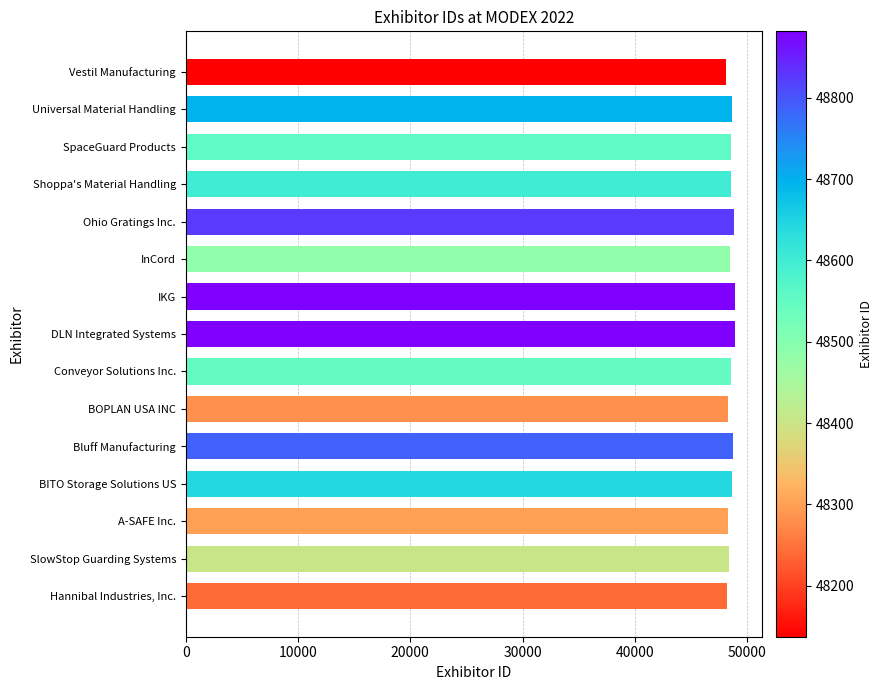

What is the difference between the second highest and minimum values?

743